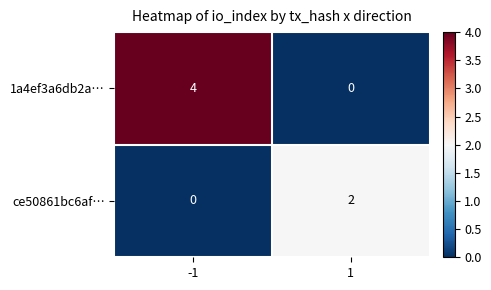

What is the sum of the 1a4ef3a6db2a… values at -1 and 1?

4